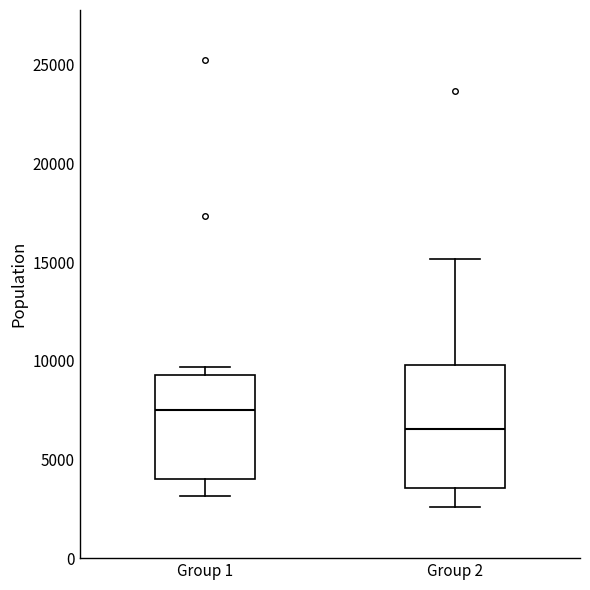

Reading left to right, transcribe this box plot: for each box, give where its median line is, the range the box spans, and where its two whiskers end, as read against the y-axis. The values are not printed on the chart, so give them approximately, as read against the axis.

Group 1: median 7500, box 4000 to 9500, whiskers 3000 to 9500 (just above the box's upper edge)
Group 2: median 6500, box 3500 to 10000, whiskers 2500 to 15000